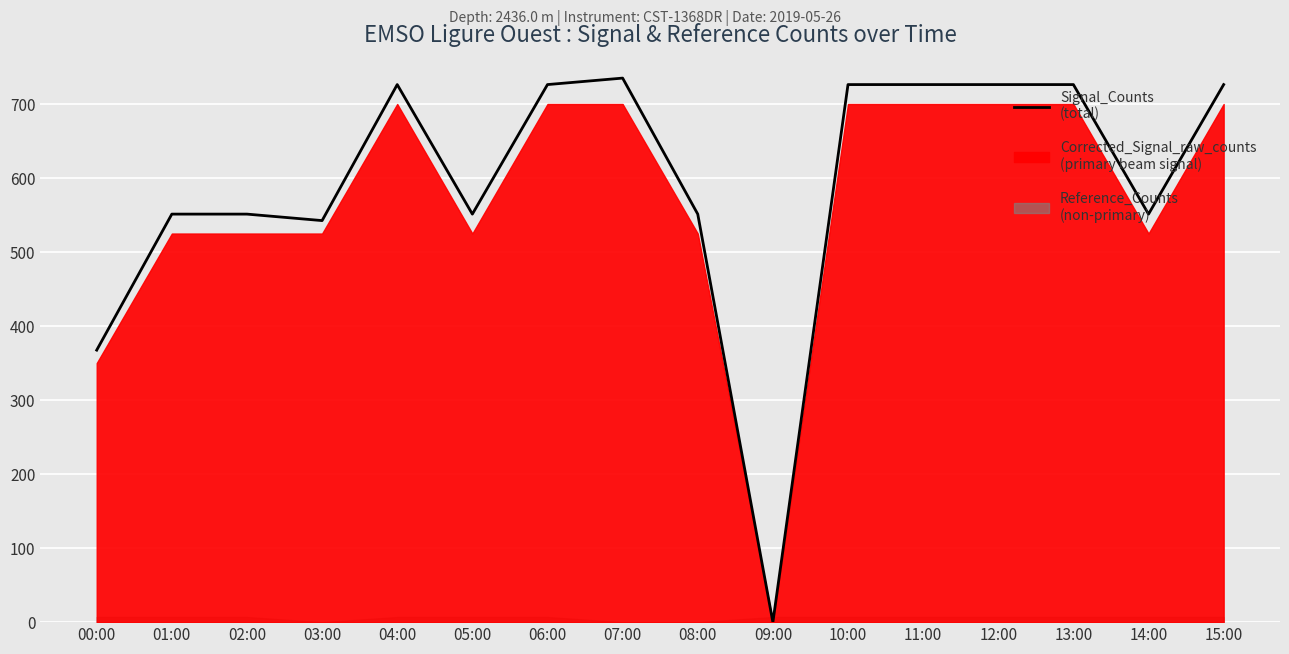

What is the greatest value displayed?

735.0